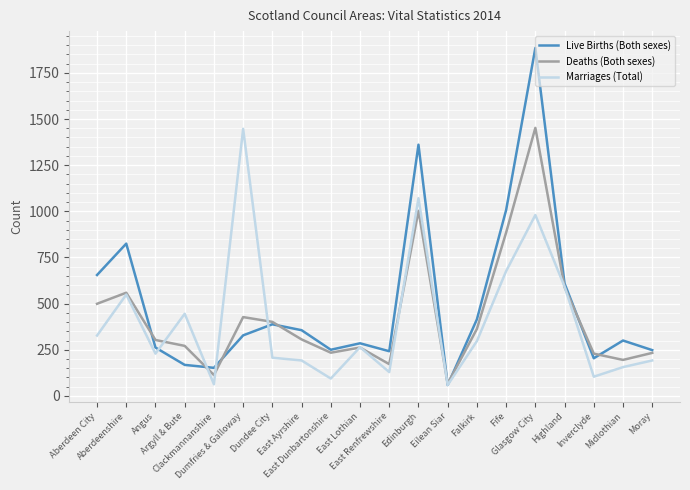

What is the highest value of the Live Births (Both sexes) series?

1885